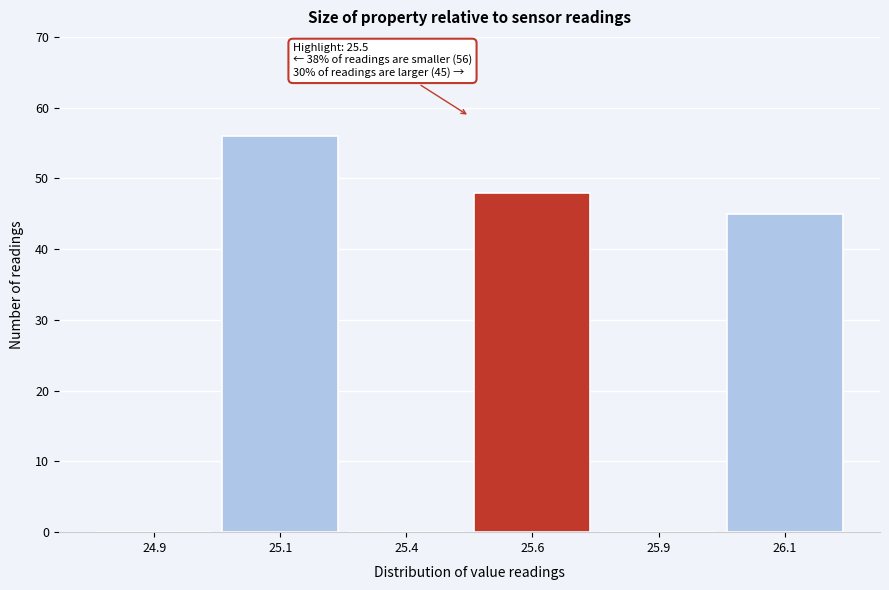

Reading right to left, transcribe all the data shown in this chart.

26.1=45	25.9=0	25.6=48	25.4=0	25.1=56	24.9=0